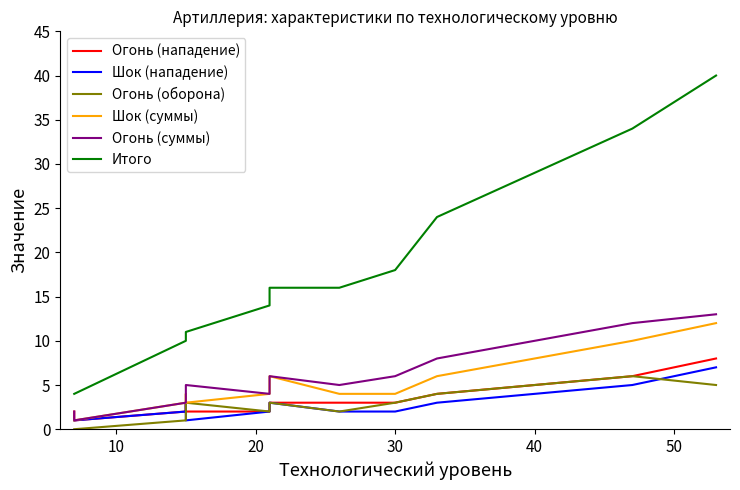

True or false: Огонь (нападение) and Шок (нападение) cross at least once.

False